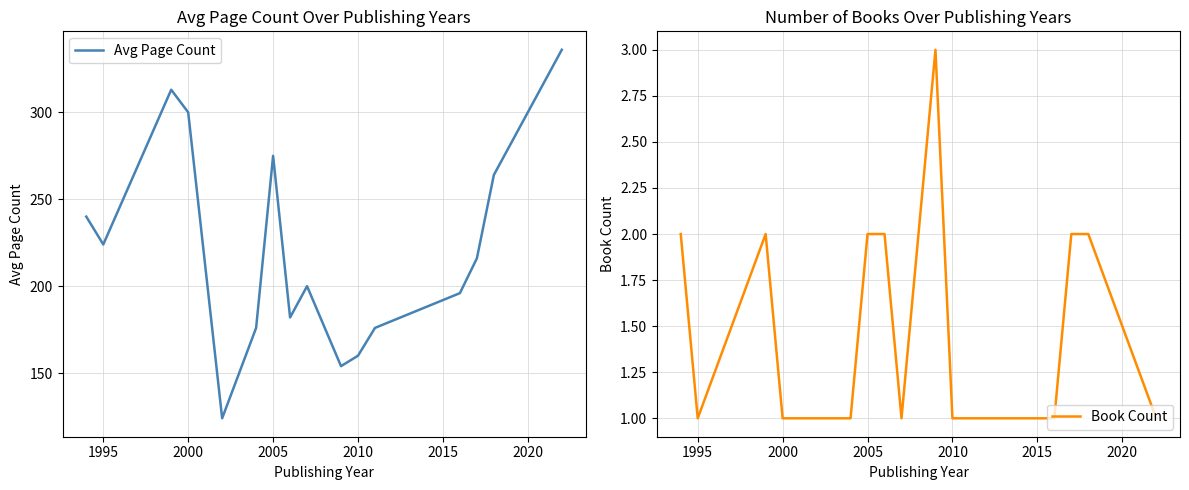

What is the difference between the maximum and second lowest values in the Avg Page Count series?

182